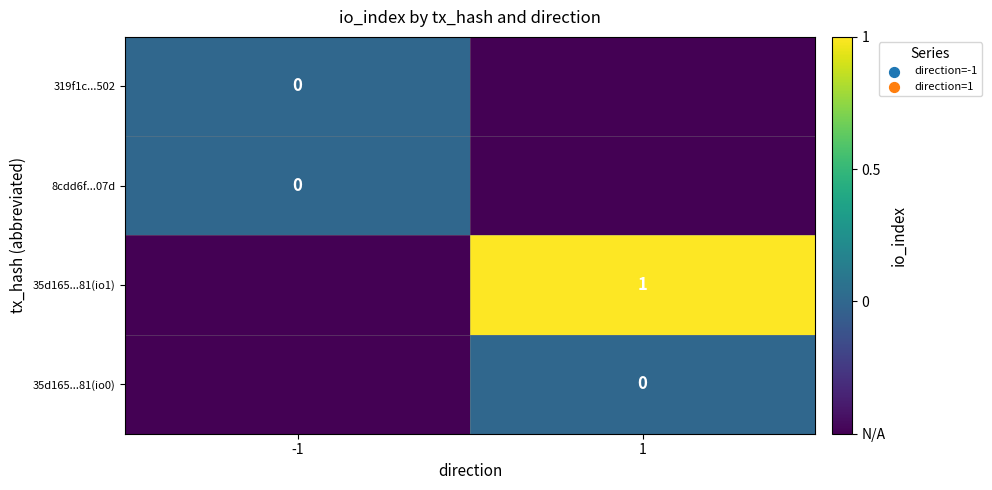

Is it true that 35d165...81(io1) equals 1.0 at 1?

True